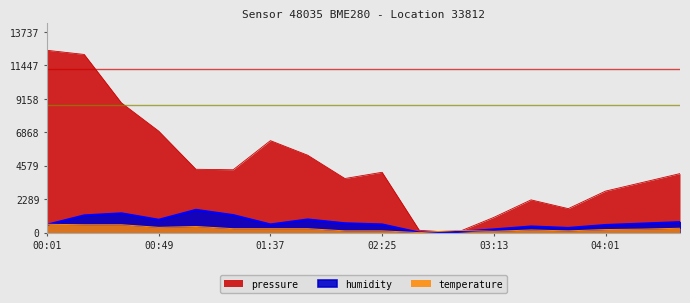

Which series changed the most between 01:37 and 04:17?

pressure